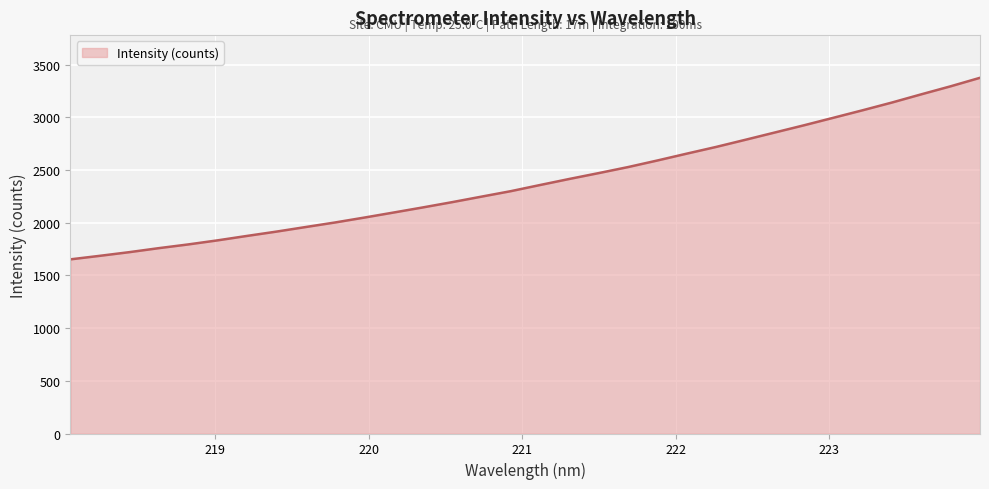

What is the difference between the maximum and minimum values?

1723.2